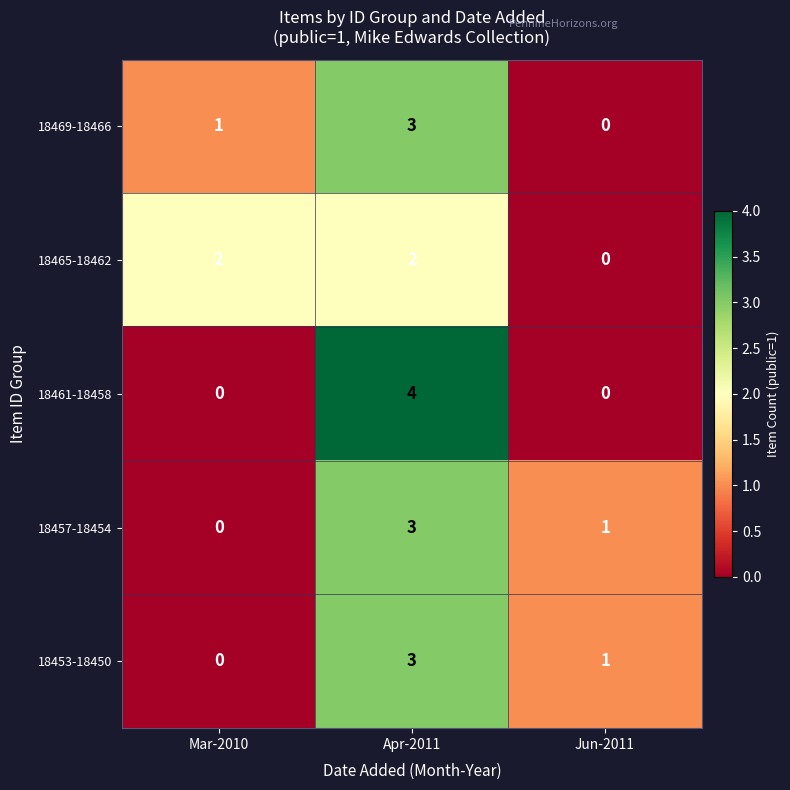

What is the greatest value displayed?

4